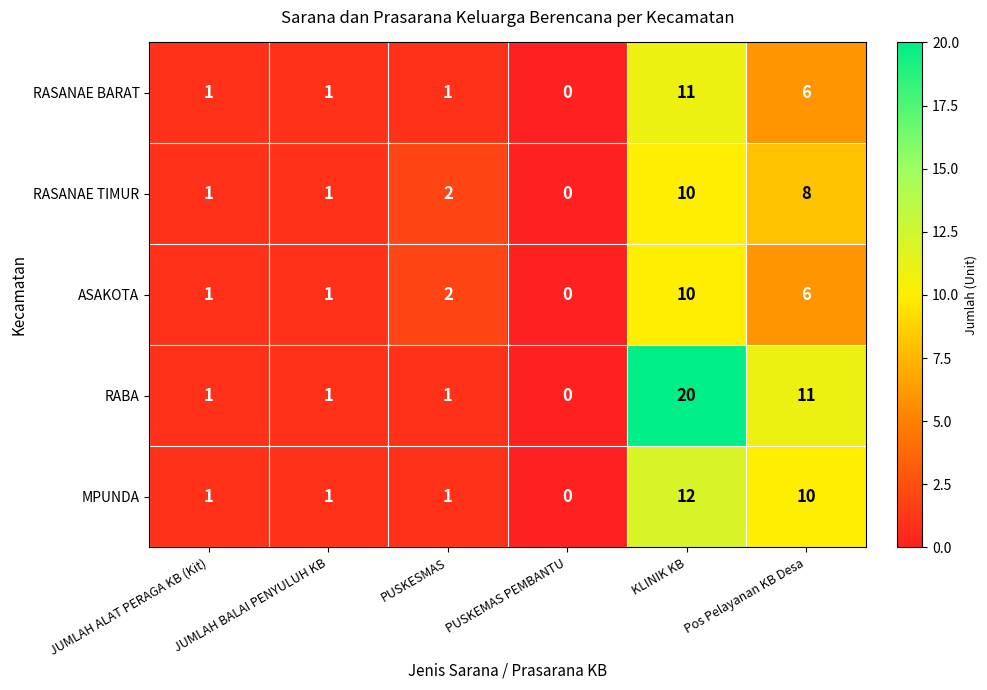

What is the difference between the highest and lowest values at PUSKESMAS?

1